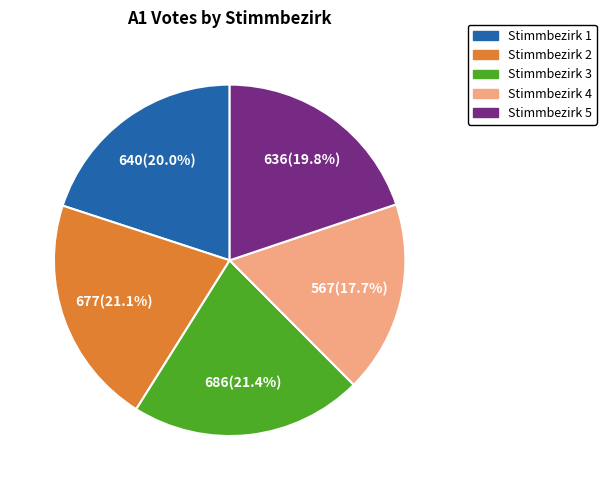

Is there a majority slice in this chart?

No